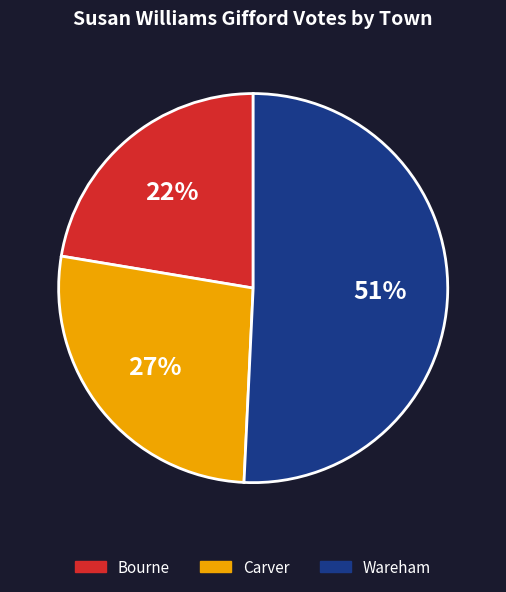

What is the ratio of the value at Bourne to the value at Carver?

0.8